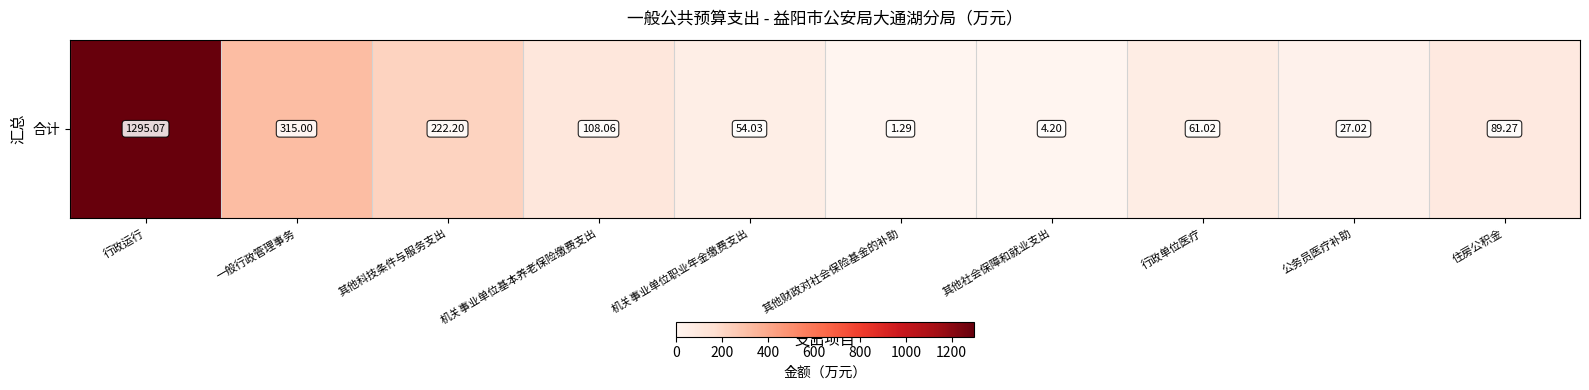

What is the difference between the maximum and minimum values?

1293.8